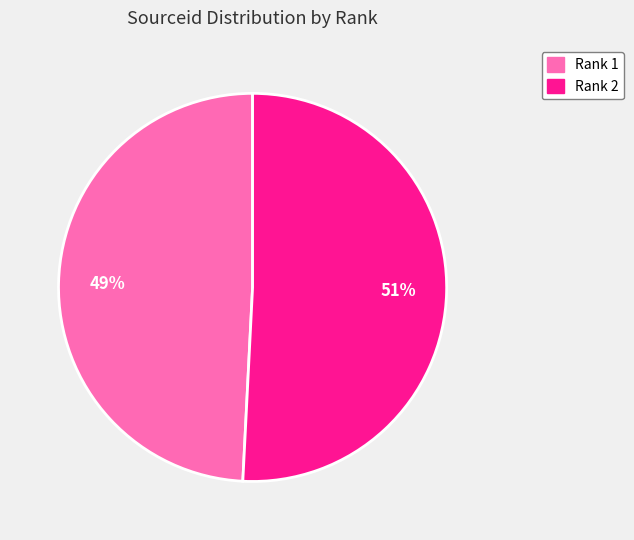

What is the majority slice?

Rank 2